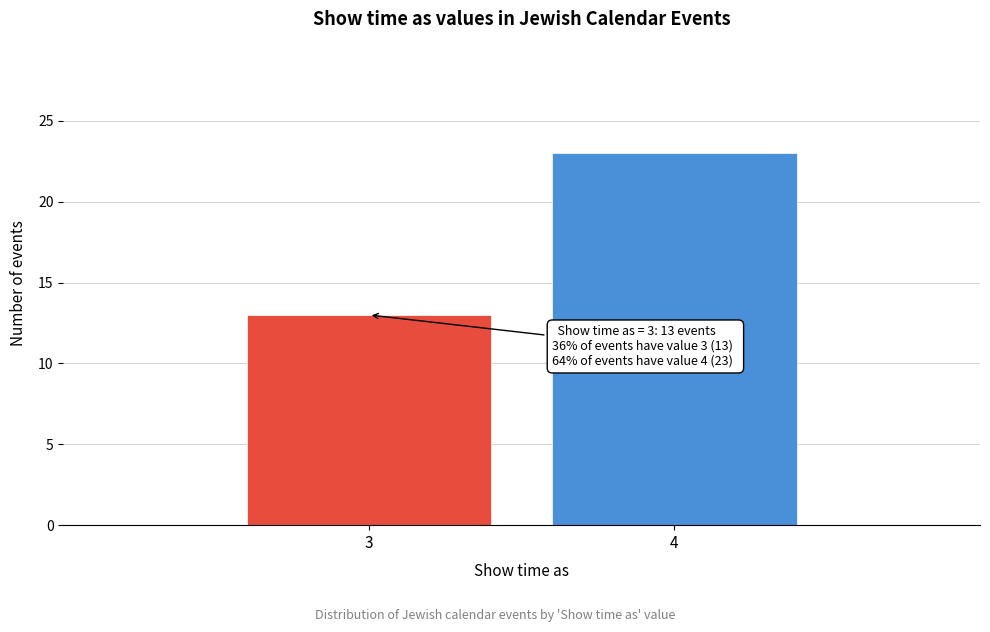

Reading left to right, transcribe all the data shown in this chart.

13	23